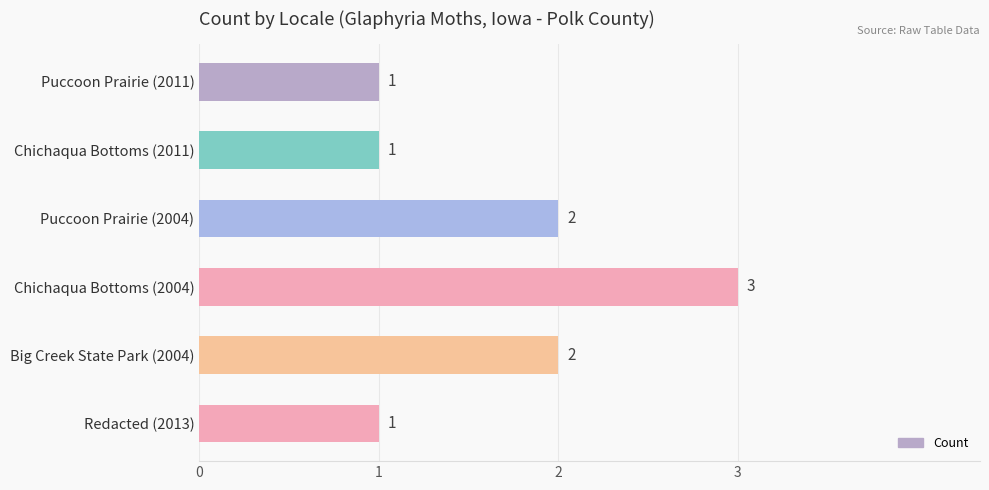

The chart shows a value of 2 at Puccoon Prairie (2011). True or false?

False